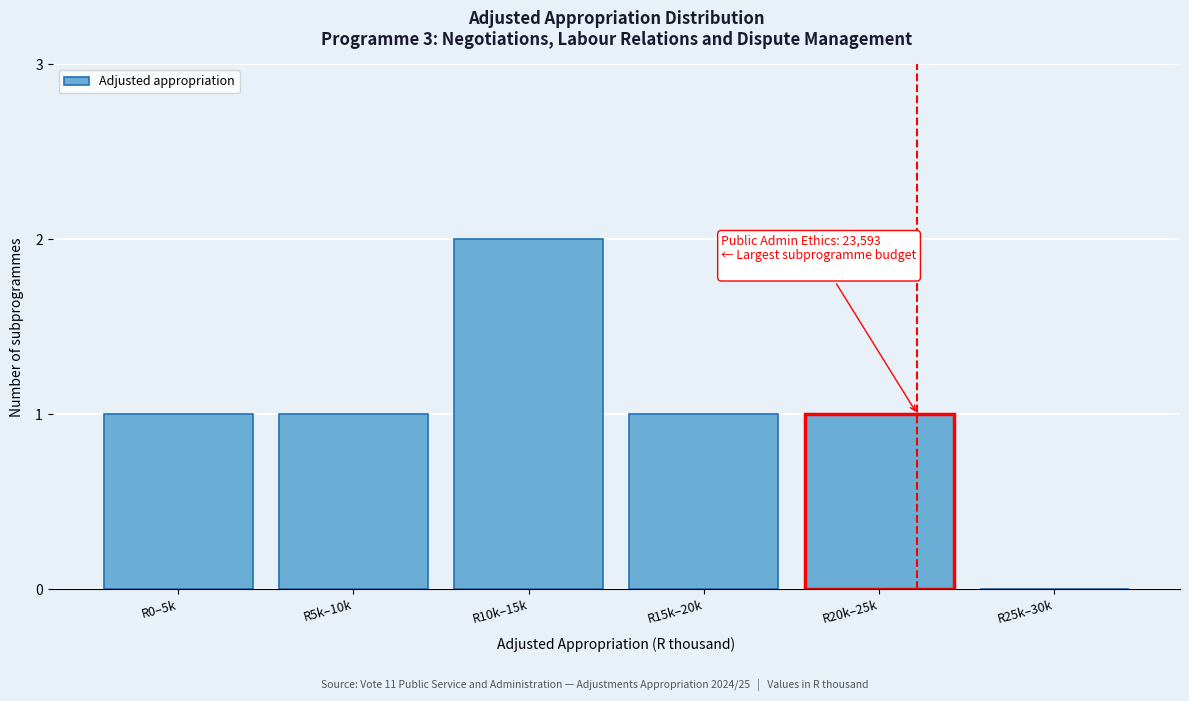

Reading left to right, list all the values displayed in this chart.

R0–5k=1	R5k–10k=1	R10k–15k=2	R15k–20k=1	R20k–25k=1	R25k–30k=0